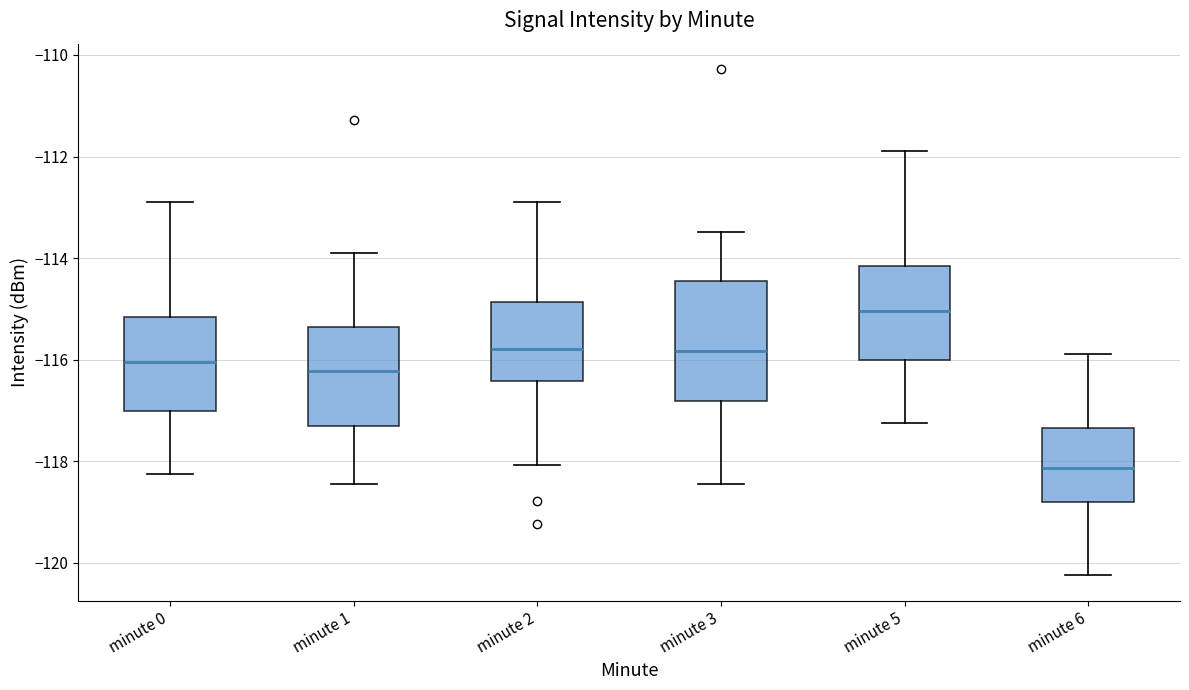

Where does the upper whisker of the box for minute 1 end on the y-axis? The values are not printed on the chart, so give them approximately, as read against the axis.

-113.8